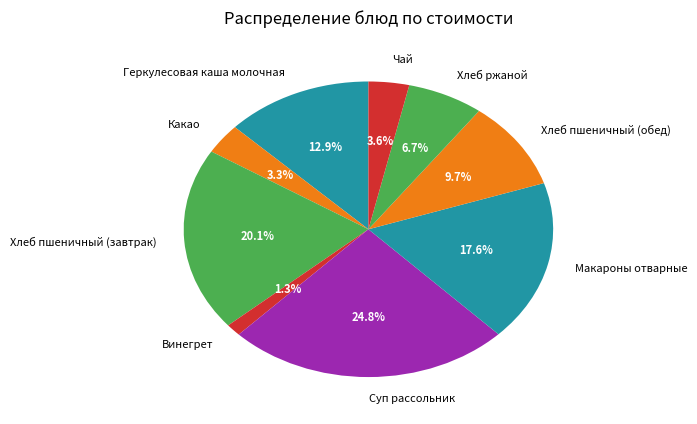

Does any single category account for the majority?

No